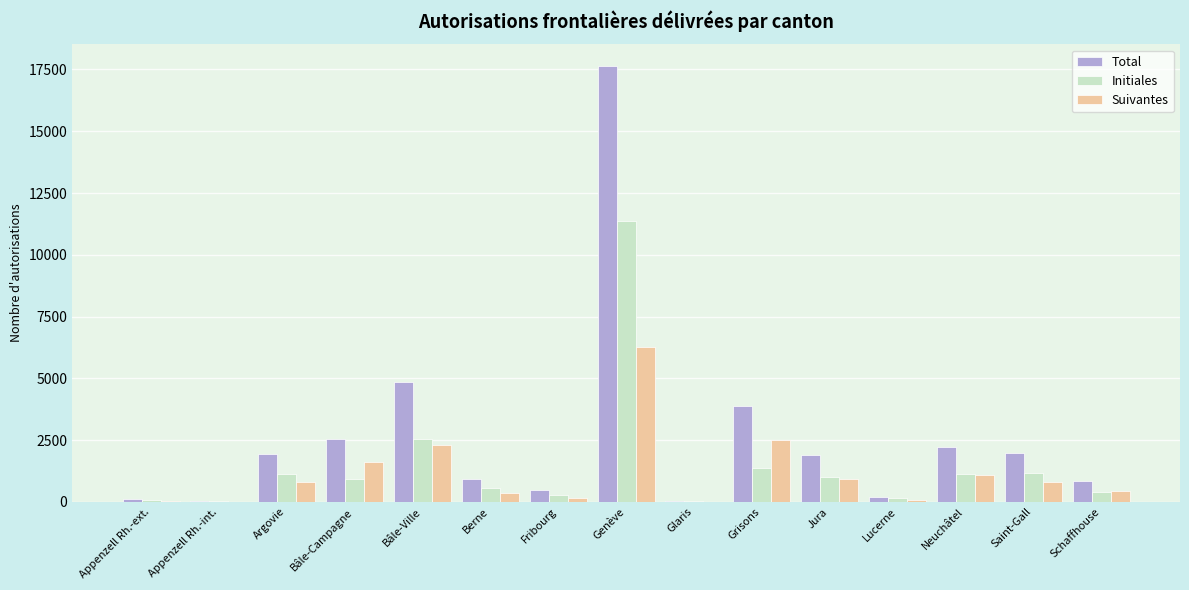

True or false: Initiales has a value of 22 at Appenzell Rh.-int..

True